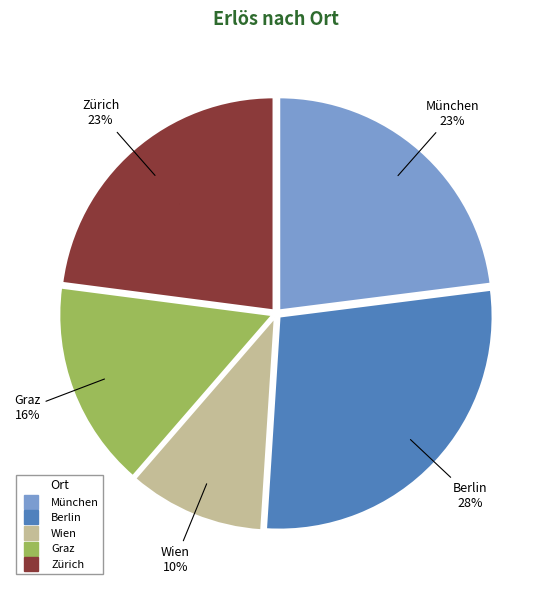

Is it true that Wien is 1% of the pie?

False